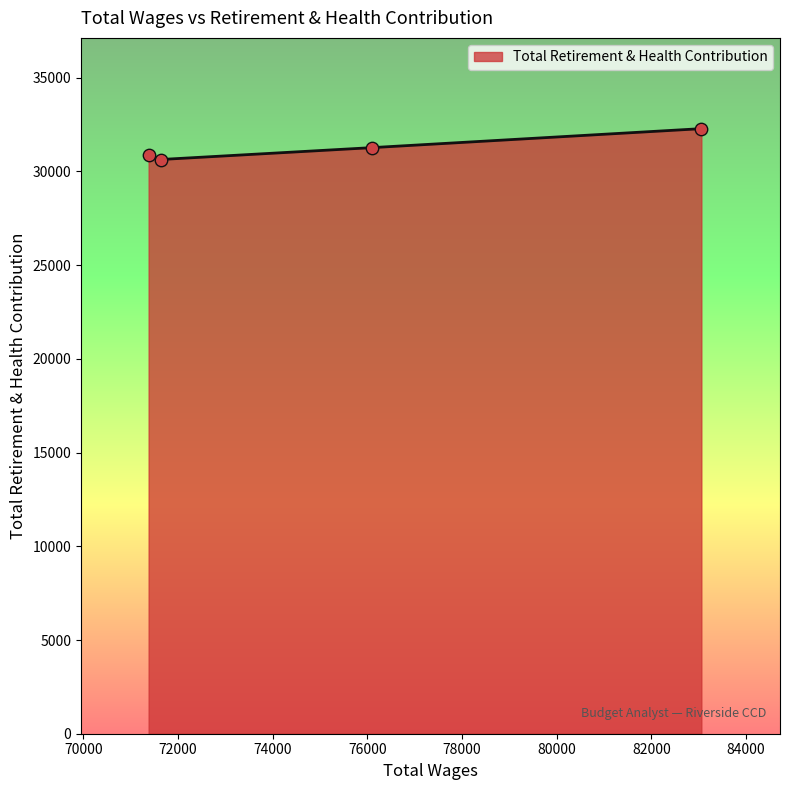

True or false: there are more than 2 points higher than both neighbors.

False